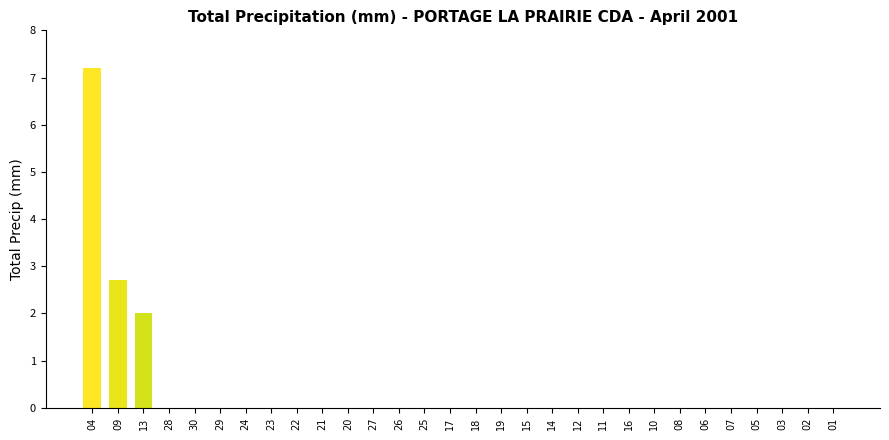

What is the change in value from 09 to 29?

-2.7